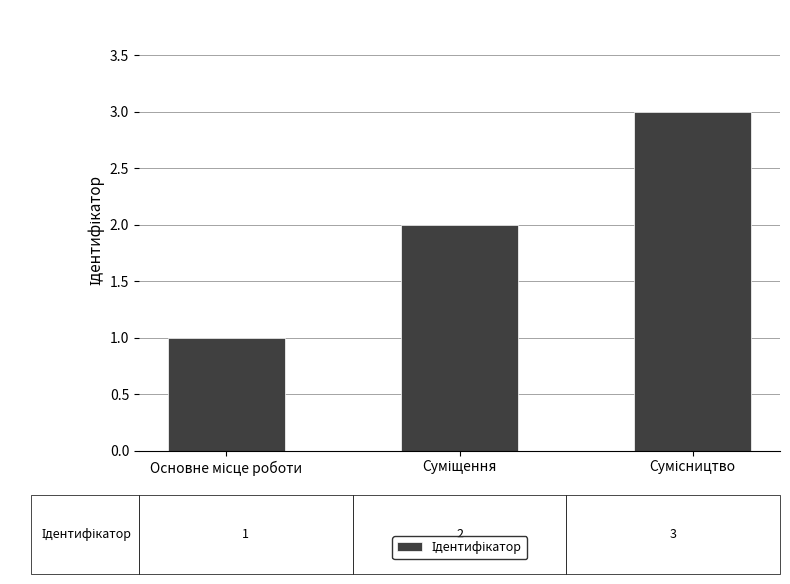

What is the sum of all values?

6